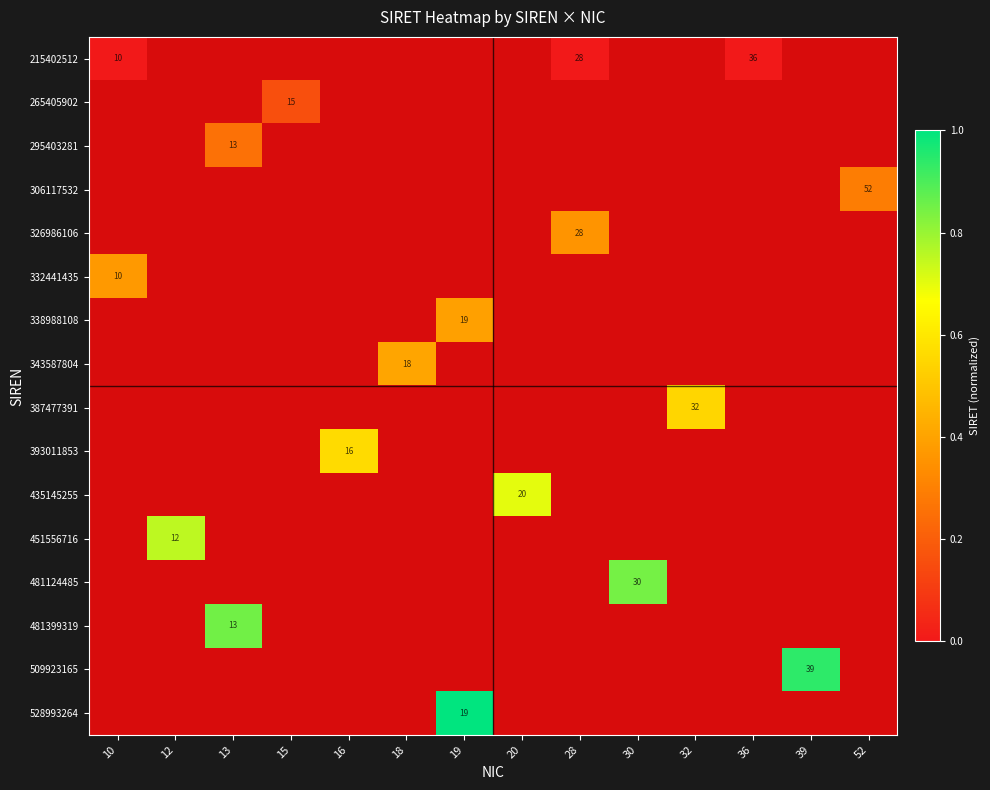

What is the total value across all series at 20?

0.7